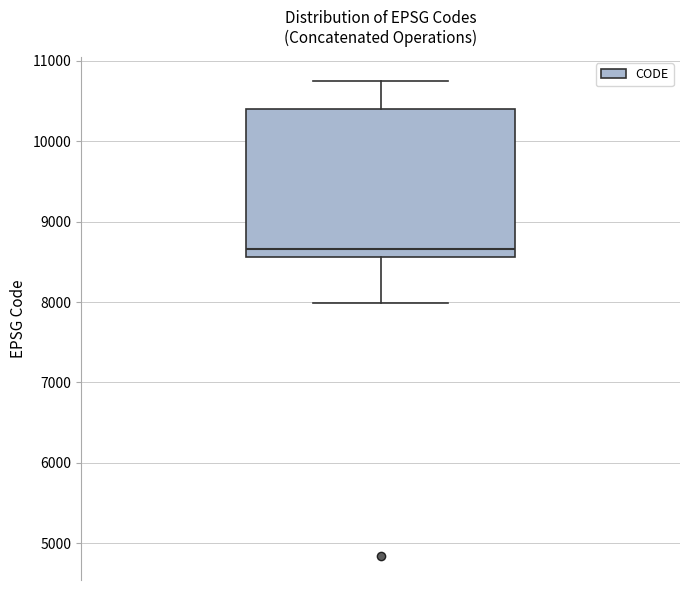

Transcribe this box plot: give where the median line is, the range the box spans, and where the two whiskers end, as read against the y-axis. The values are not printed on the chart, so give them approximately, as read against the axis.

median 8700, box 8600 to 10400, whiskers 8000 to 10800